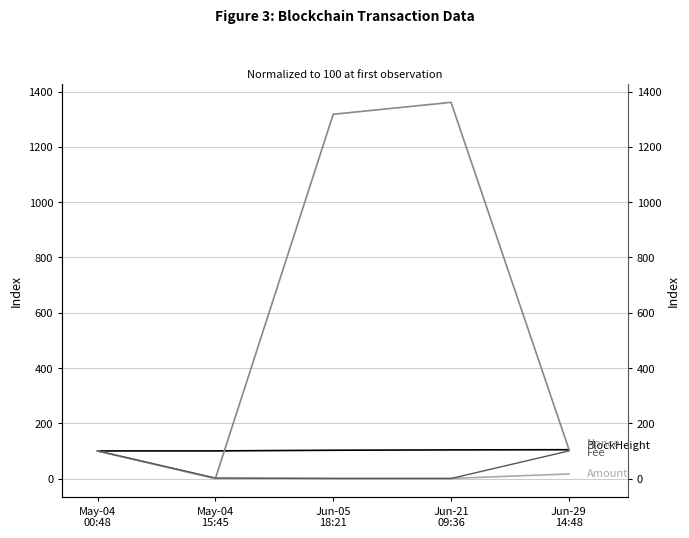

Which label corresponds to the largest value in the chart?

Jun-21
09:36